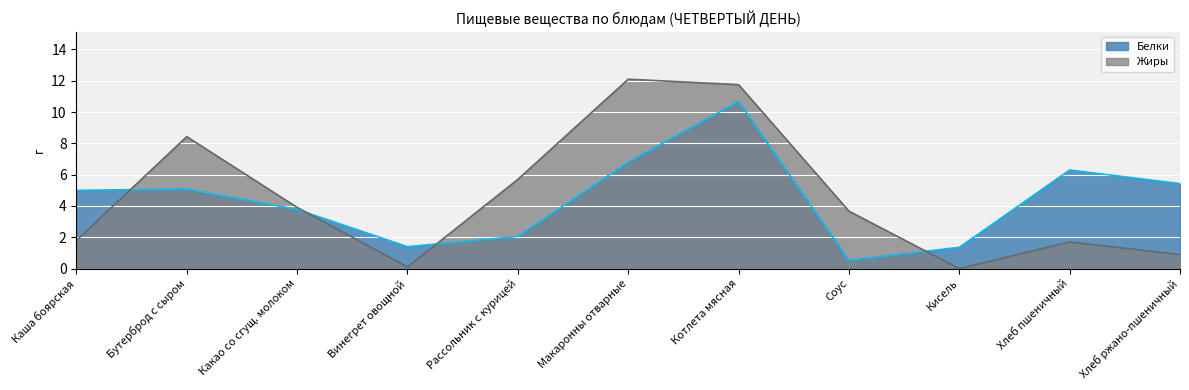

True or false: Жиры has a value of 4.4 at Кисель.

False